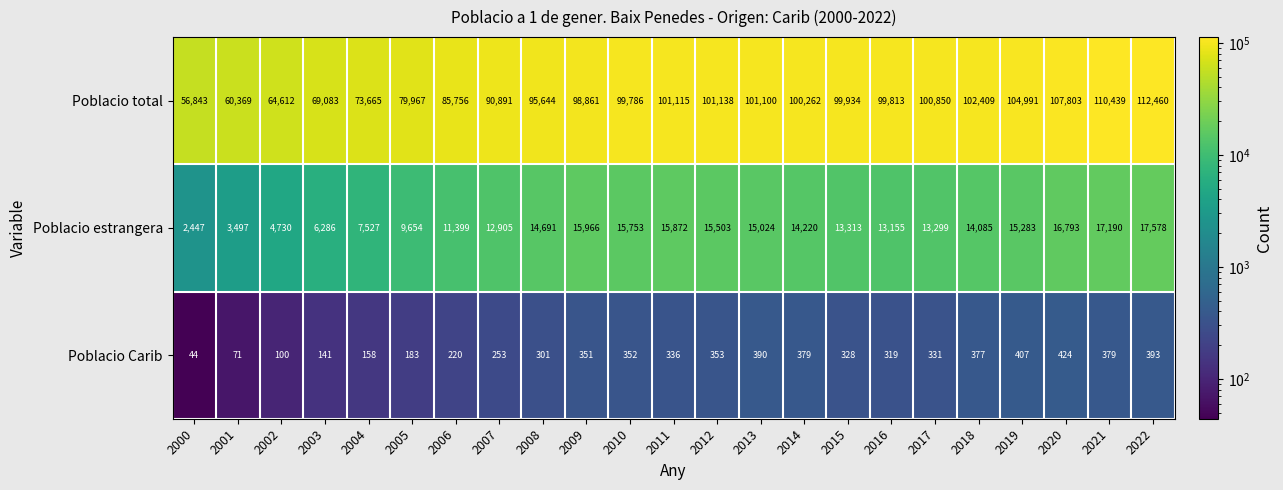

Is it true that Poblacio Carib equals 407 at 2019?

True